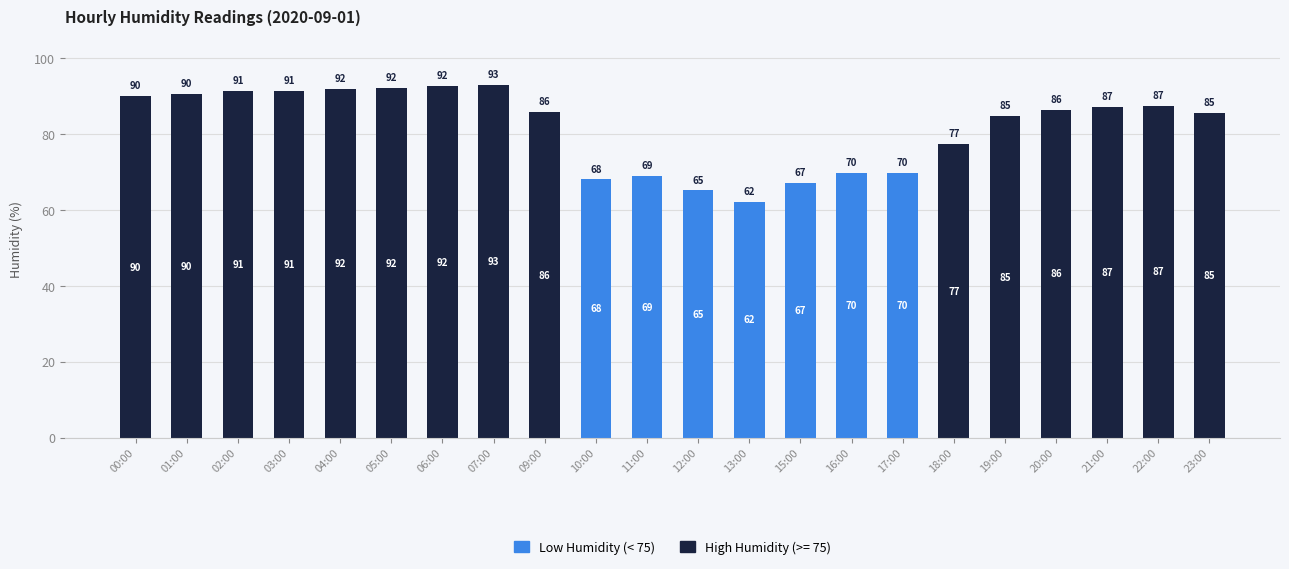

At which label does High Humidity (>= 75) reach its peak?

07:00